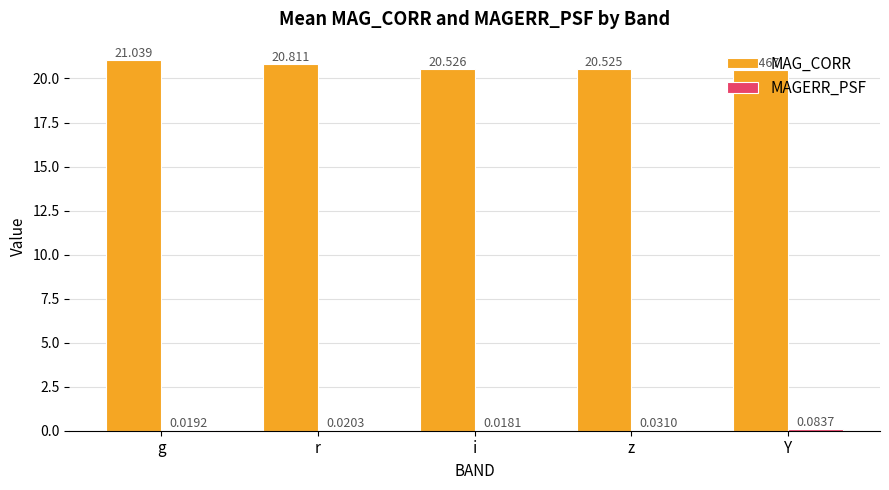

Which series changed the most between r and i?

MAG_CORR